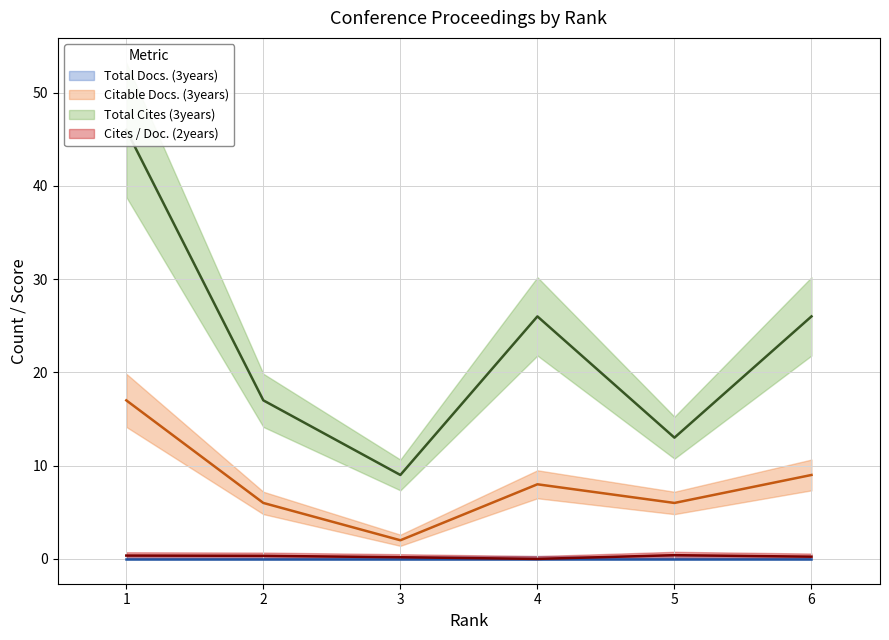

Does the chart have visible grid lines?

Yes